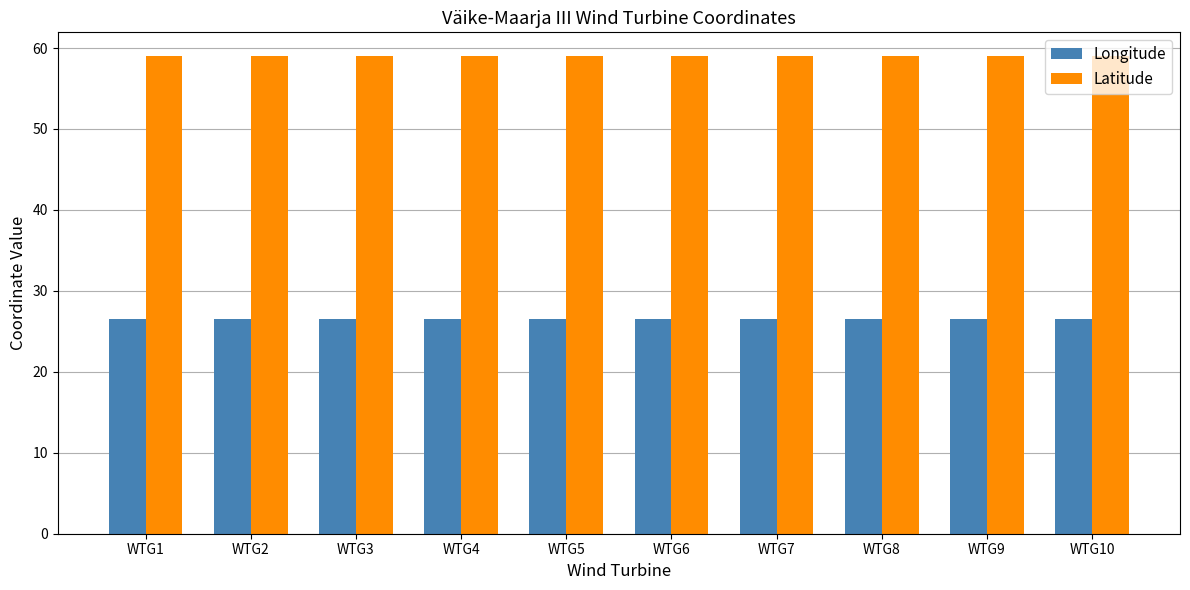

True or false: Longitude has a value of 26.5 at WTG5.

True